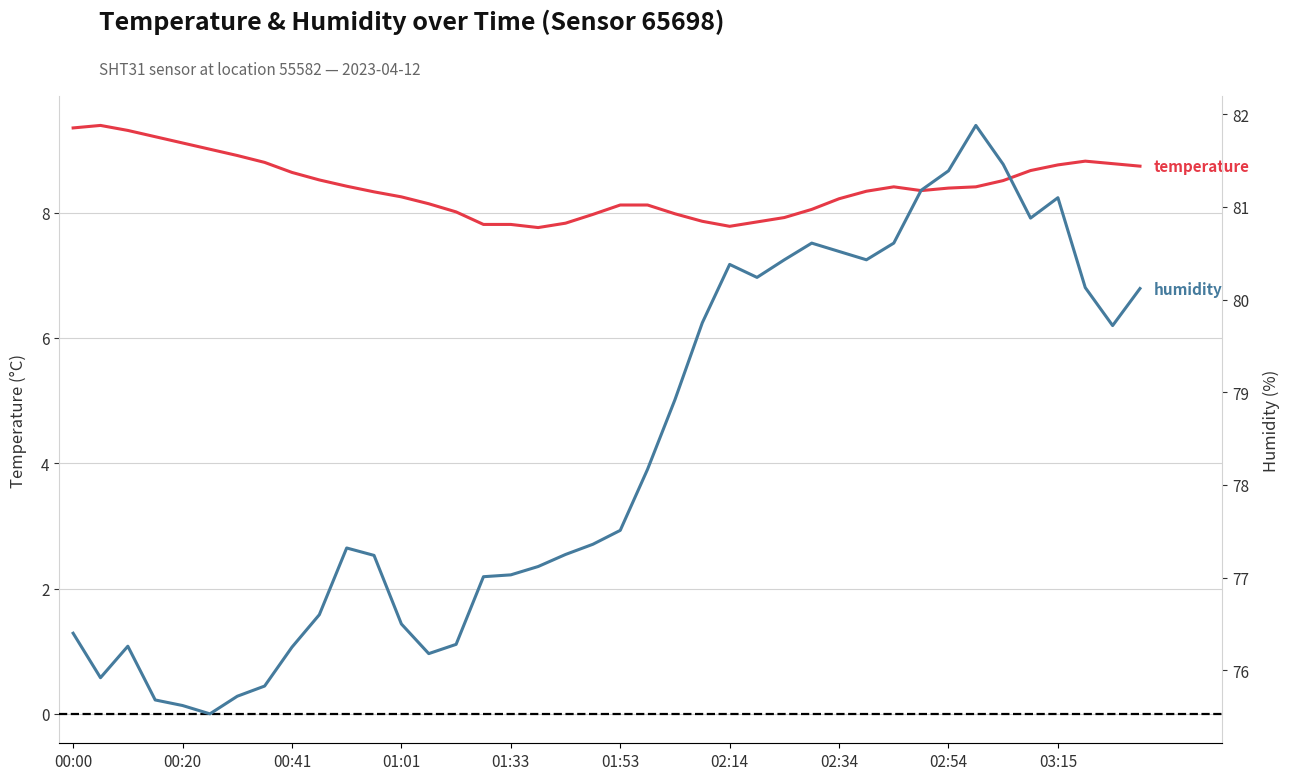

What is the difference between the maximum and minimum values in the humidity series?

6.3